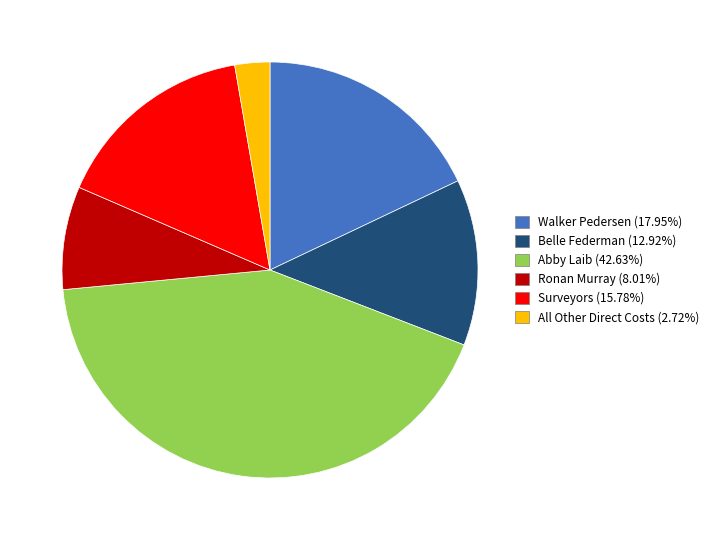

Does any single category account for the majority?

No